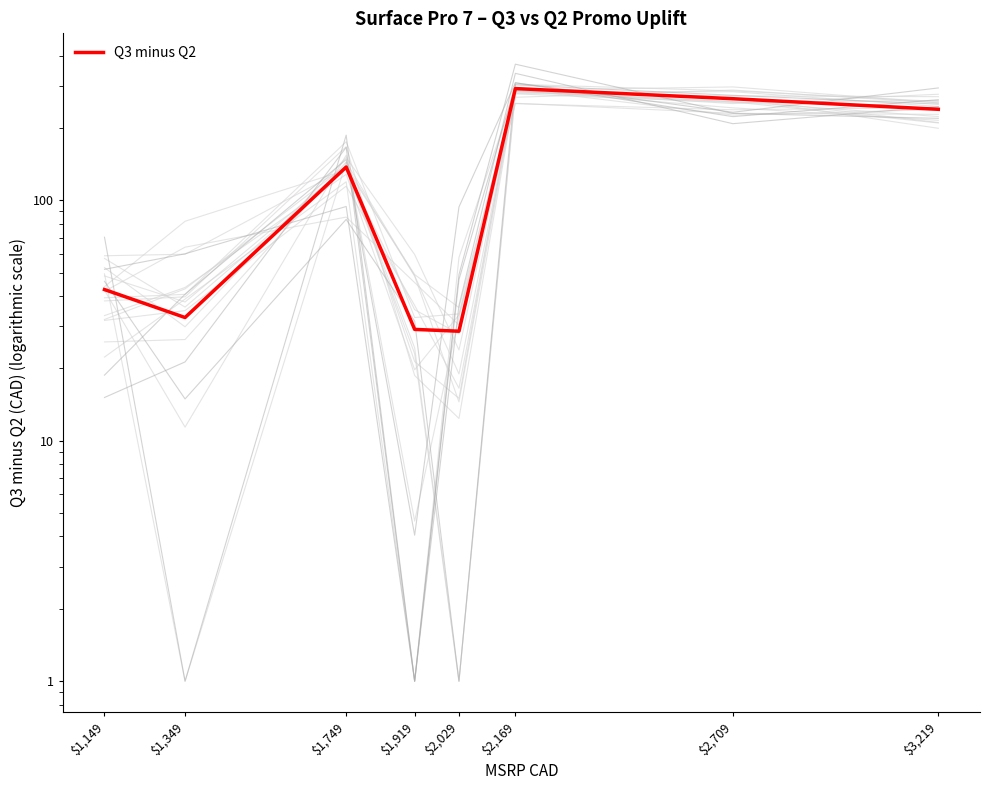

Read the value at $2,029.

28.6